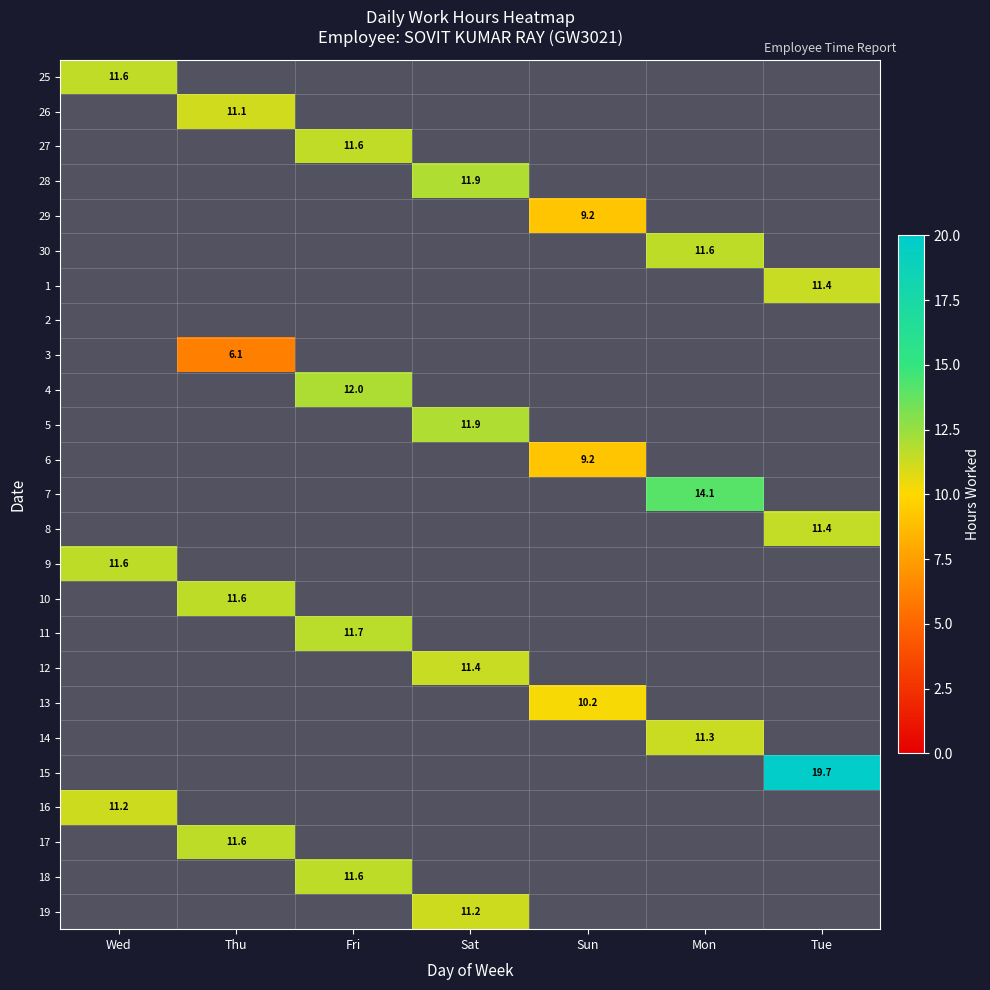

Which label corresponds to the smallest value in the chart?

Thu